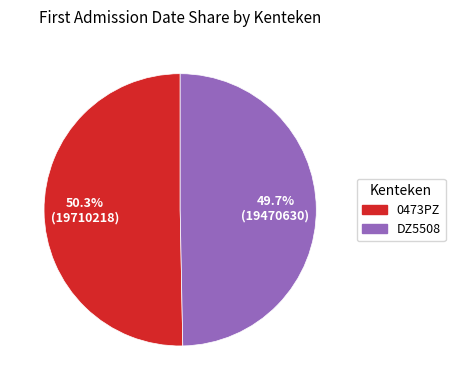

Which has a higher value, DZ5508 or 0473PZ?

0473PZ